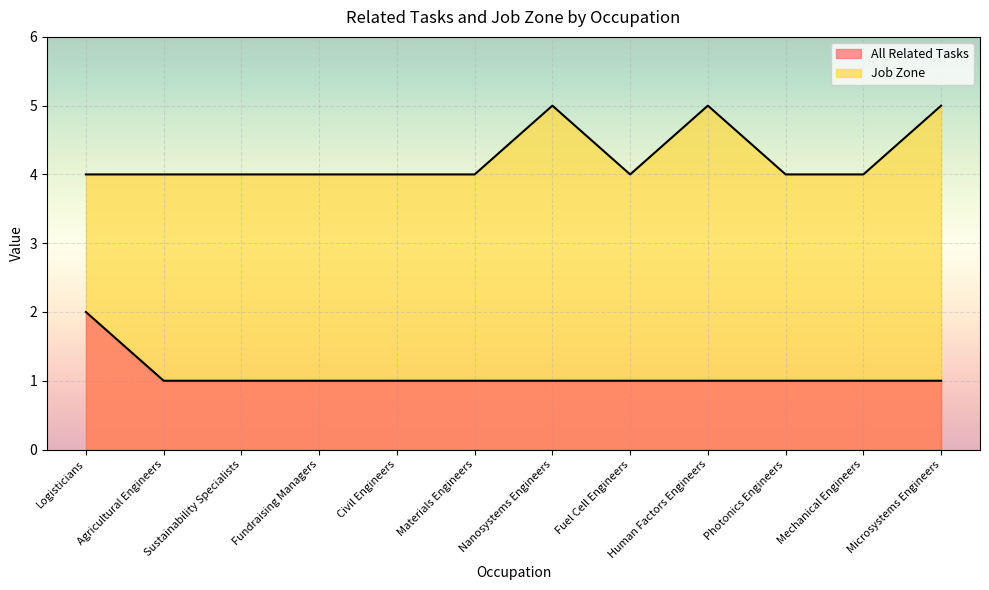

The value of Job Zone at Nanosystems Engineers is 8. True or false?

False